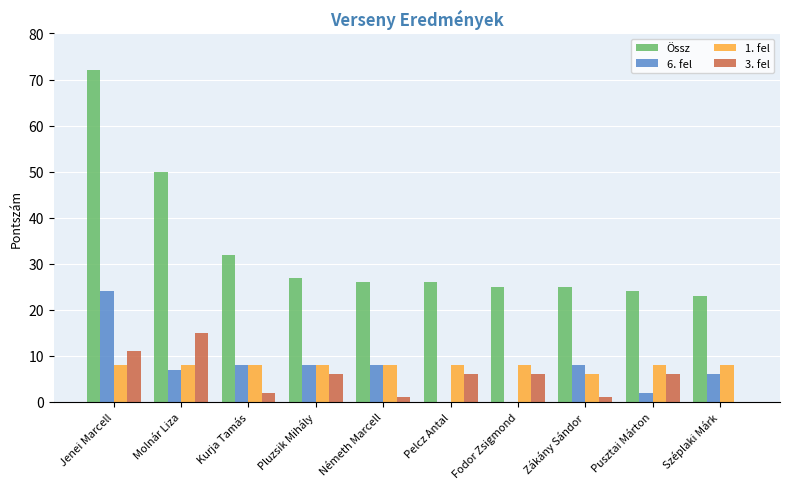

Which label corresponds to the largest value in the chart?

Jenei Marcell